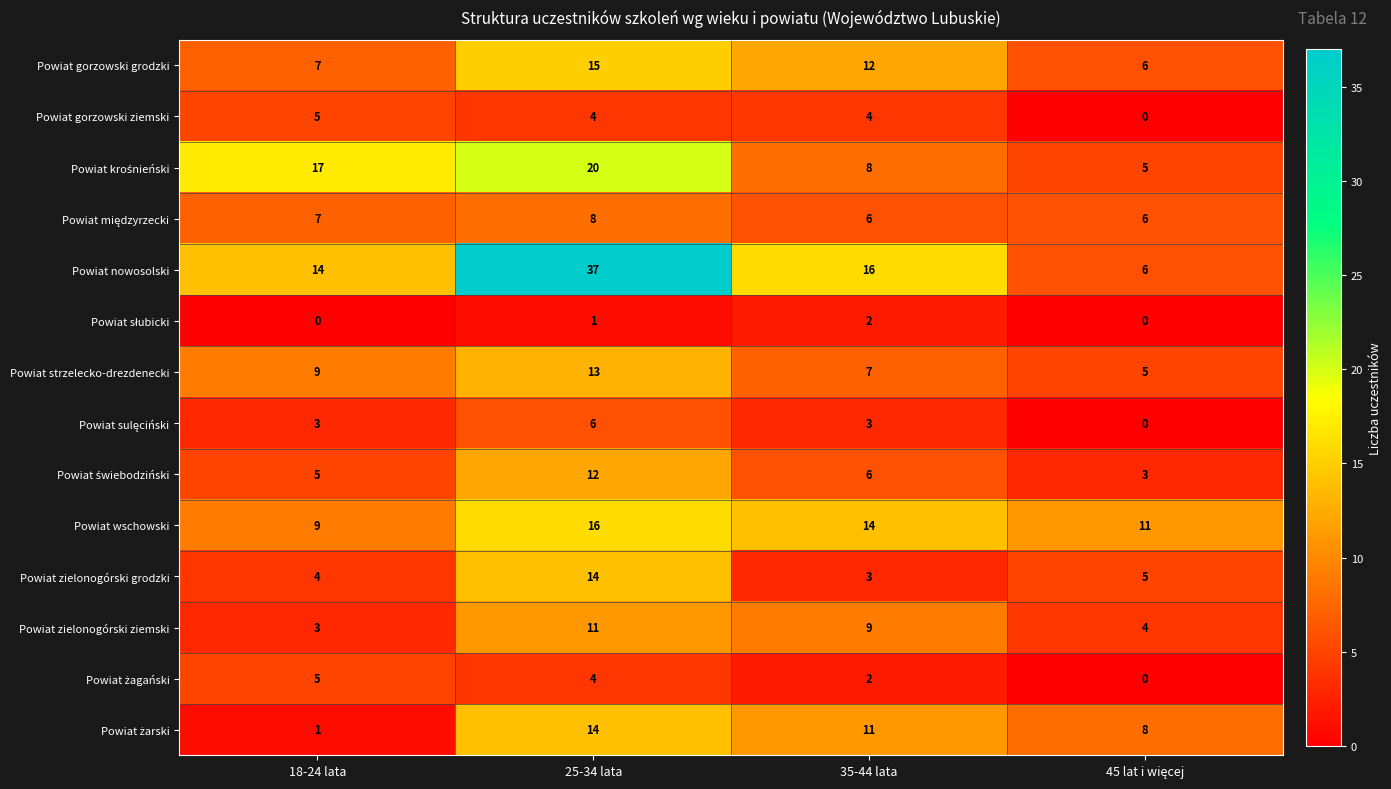

Which series has the largest range (max minus min)?

Powiat nowosolski